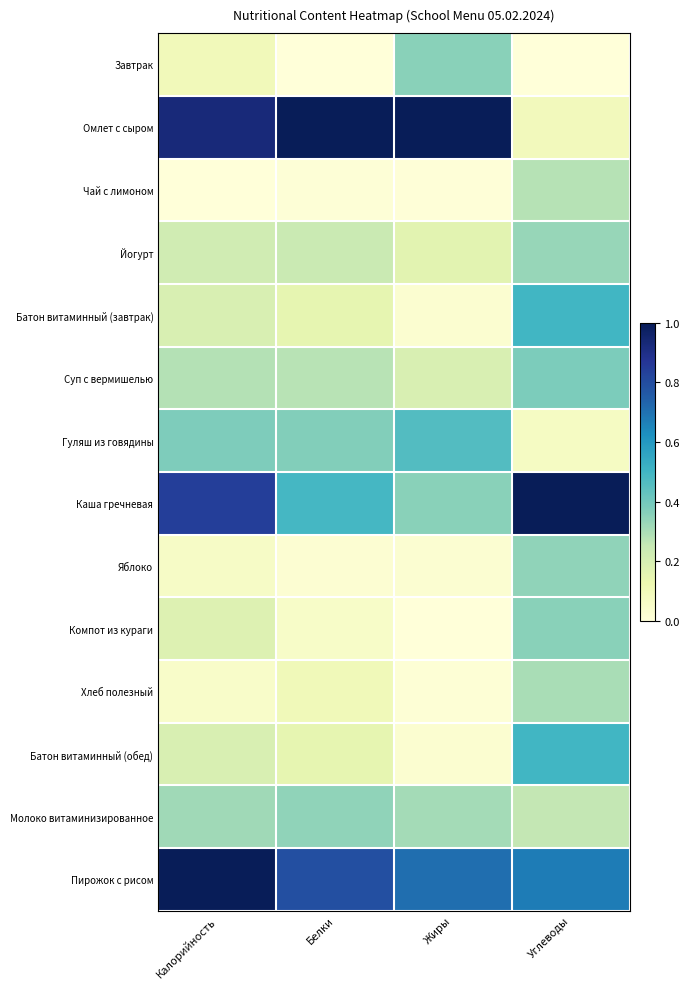

What is the spread (max minus min) of values at Калорийность?

1.0